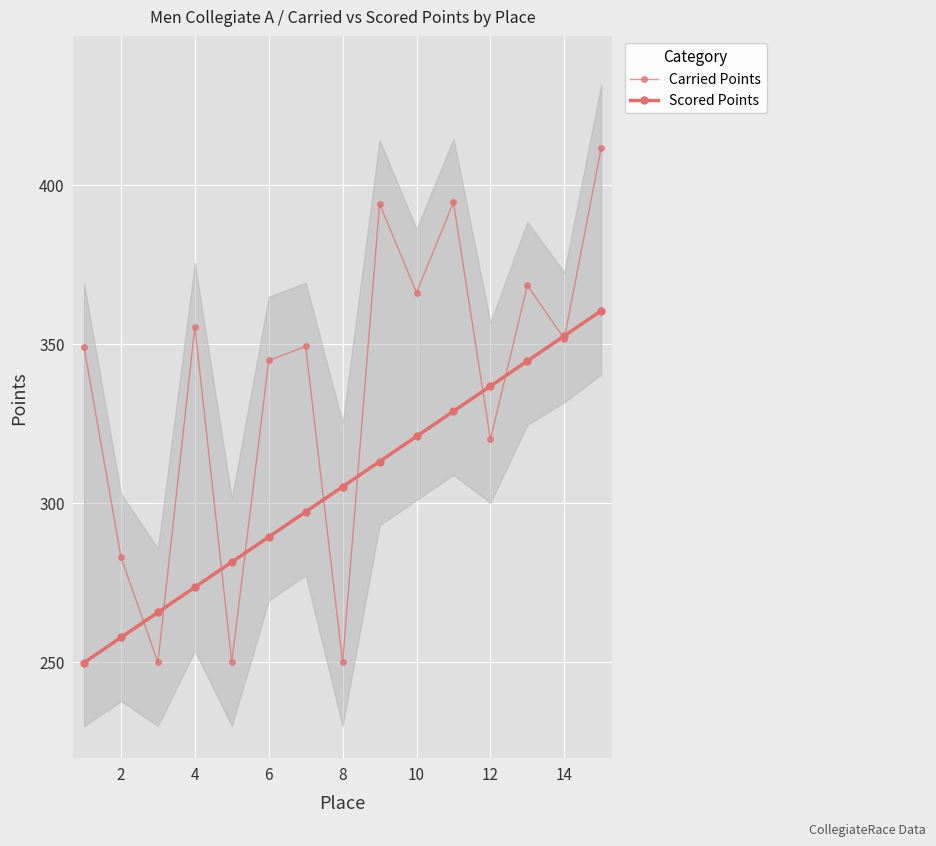

Which series has the largest range (max minus min)?

Carried Points